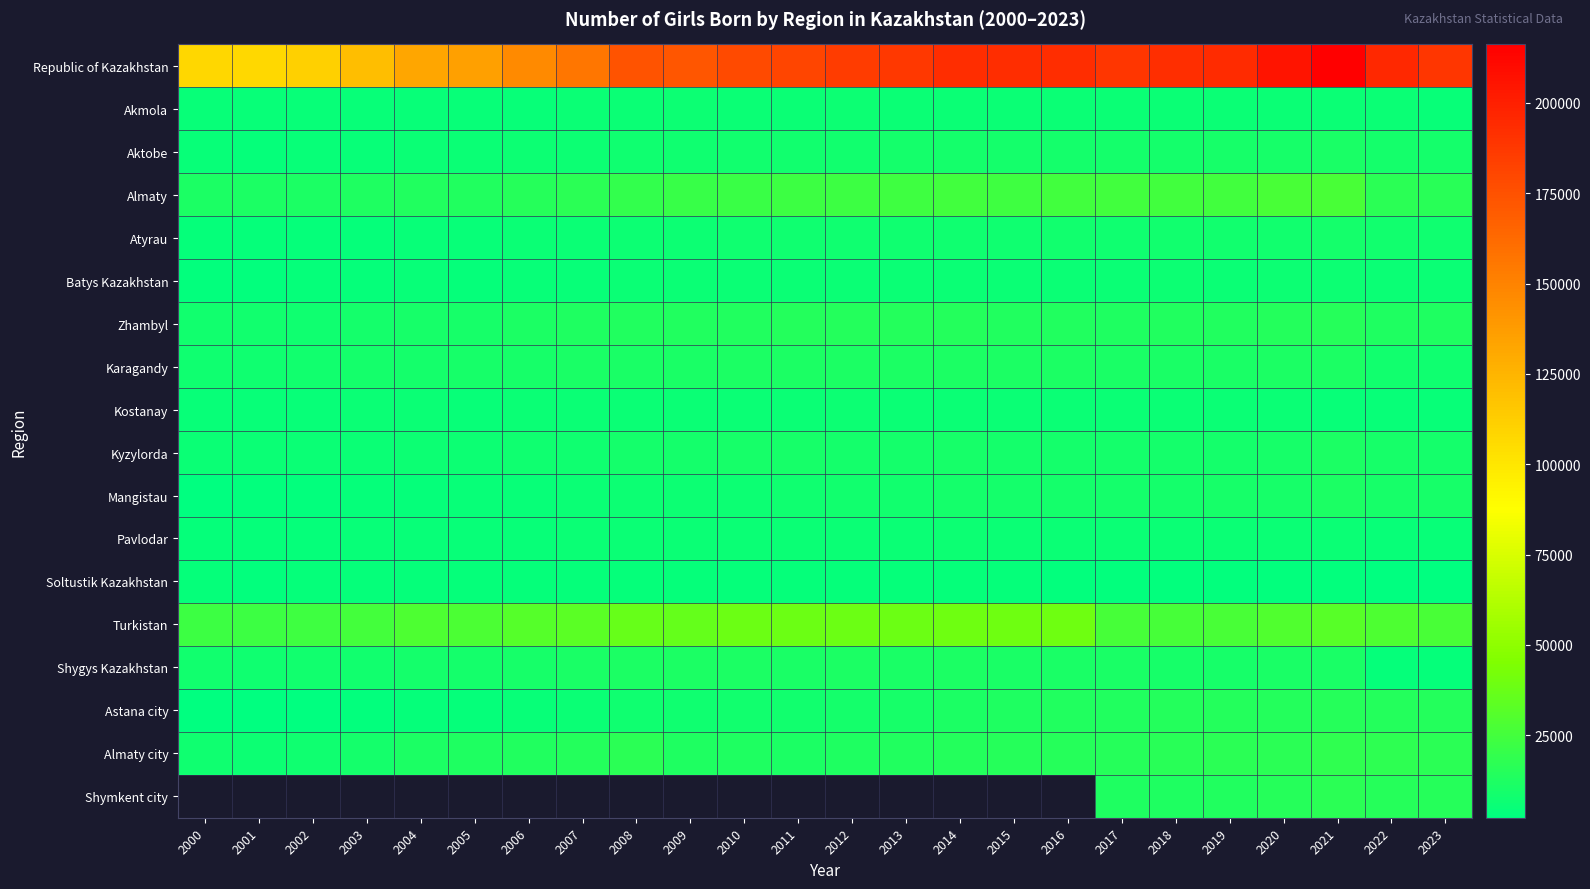

What is the smallest value displayed?

2158.0